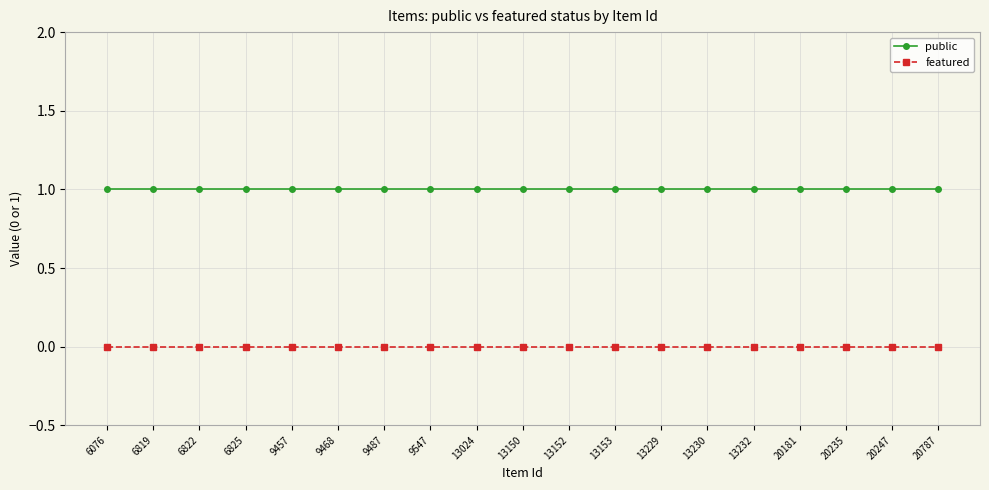

What is the value of the public point at the 3rd from the left?

1